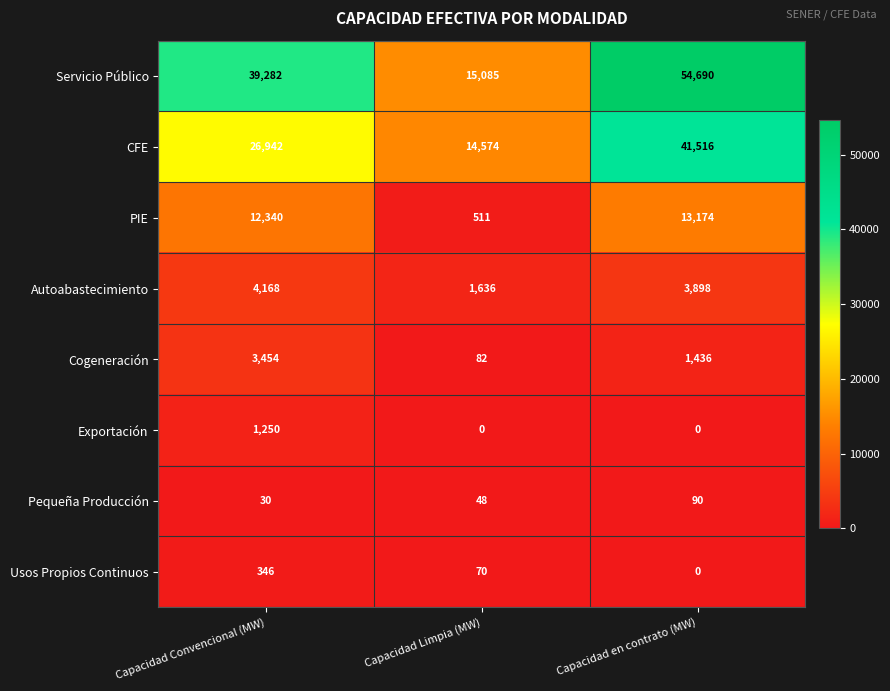

At which category does the chart reach its peak across all series?

Capacidad en contrato (MW)